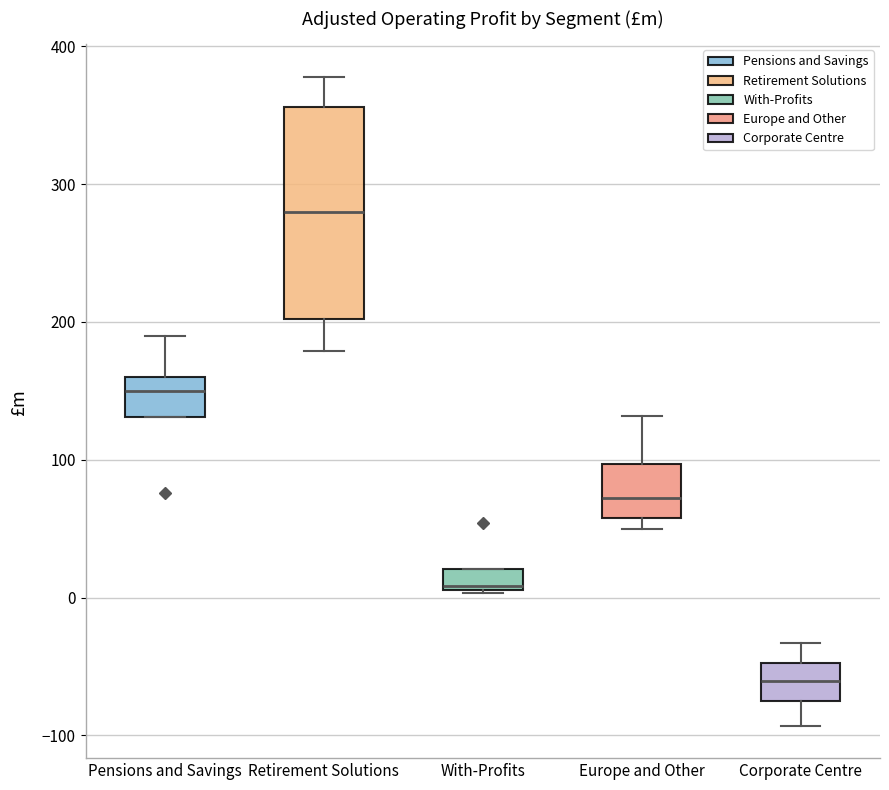

Comparing the boxes themselves (not the whiskers), which one is the tallest?

Retirement Solutions